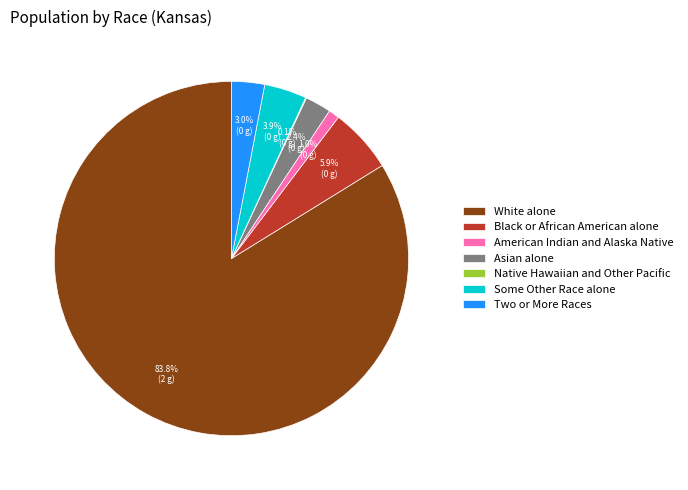

To the nearest percent, what is the average slice percentage?

14%